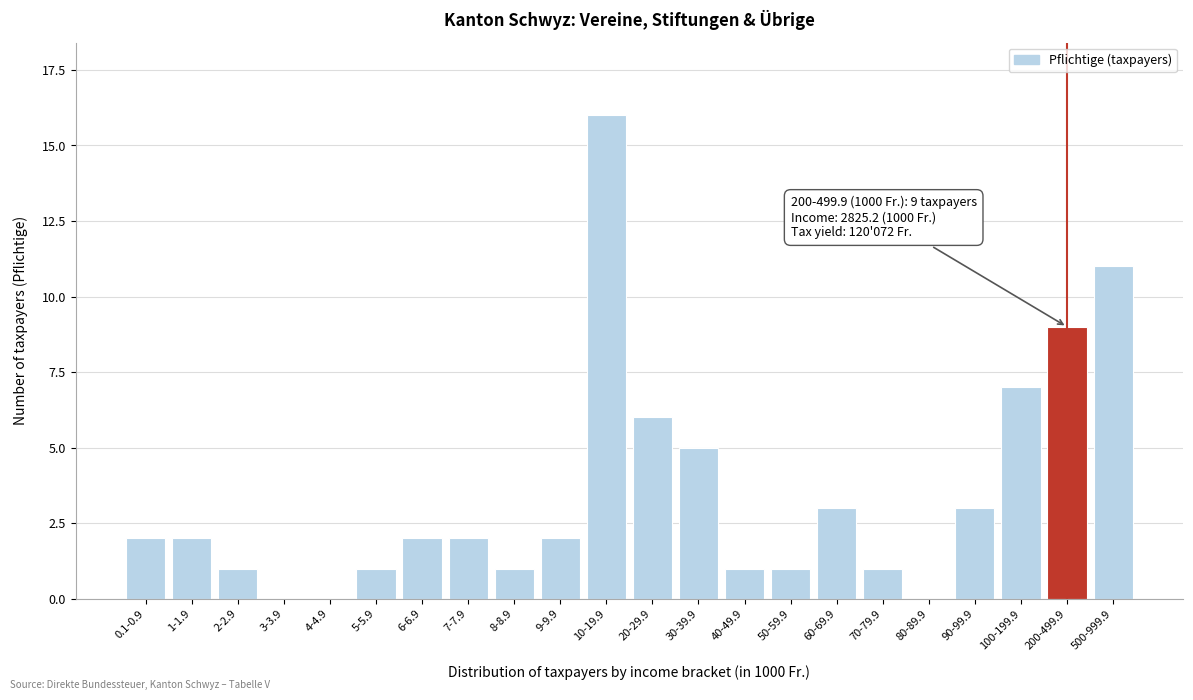

Reading right to left, transcribe all the data shown in this chart.

500-999.9=11	200-499.9=9	100-199.9=7	90-99.9=3	80-89.9=0	70-79.9=1	60-69.9=3	50-59.9=1	40-49.9=1	30-39.9=5	20-29.9=6	10-19.9=16	9-9.9=2	8-8.9=1	7-7.9=2	6-6.9=2	5-5.9=1	4-4.9=0	3-3.9=0	2-2.9=1	1-1.9=2	0.1-0.9=2